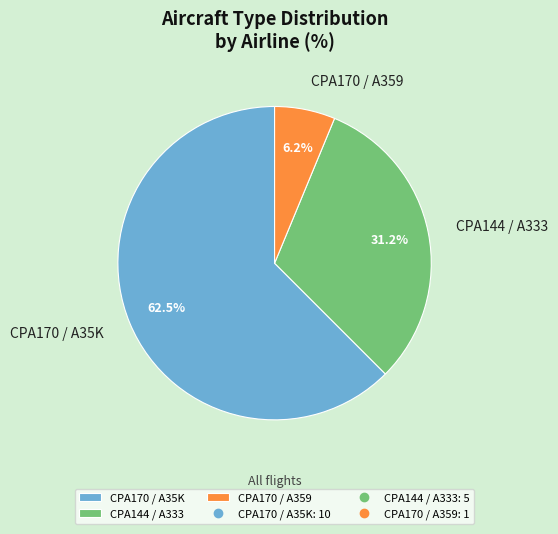

Is the sum of CPA170 / A35K and CPA144 / A333 greater than half?

Yes